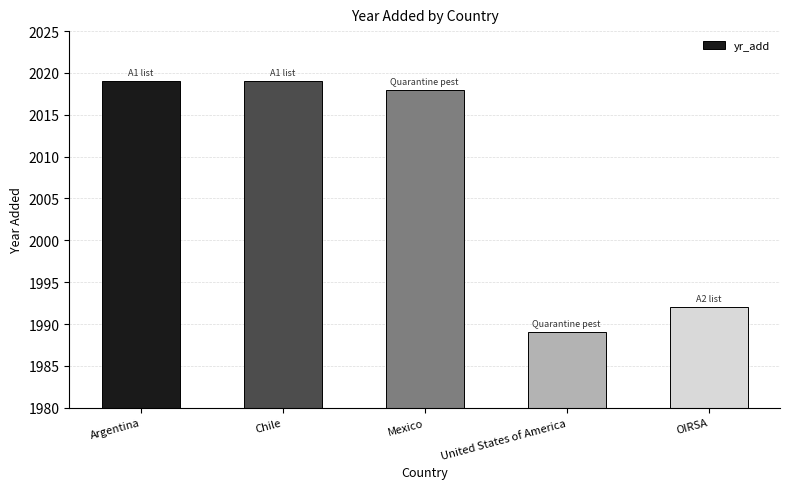

Where does the data first go above 2018?

Argentina